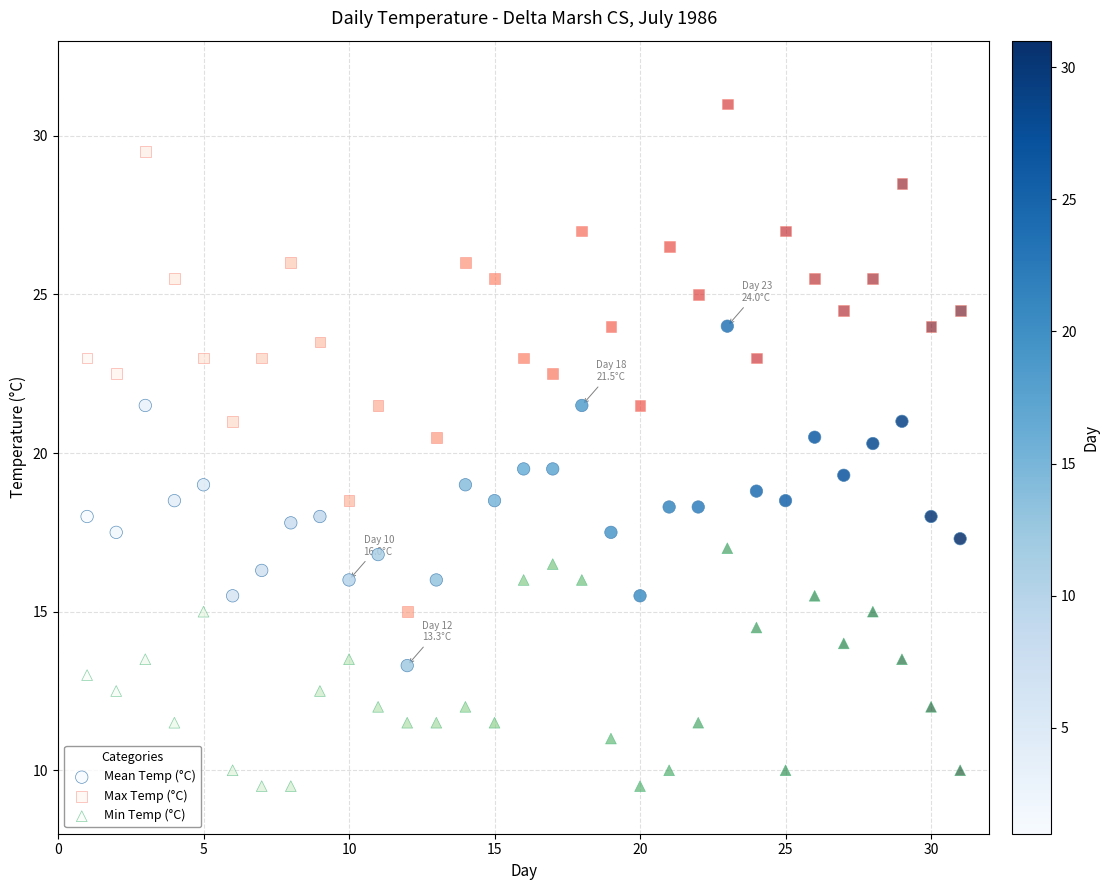

What is the X range (max minus min) for the scatter plot?

30.0